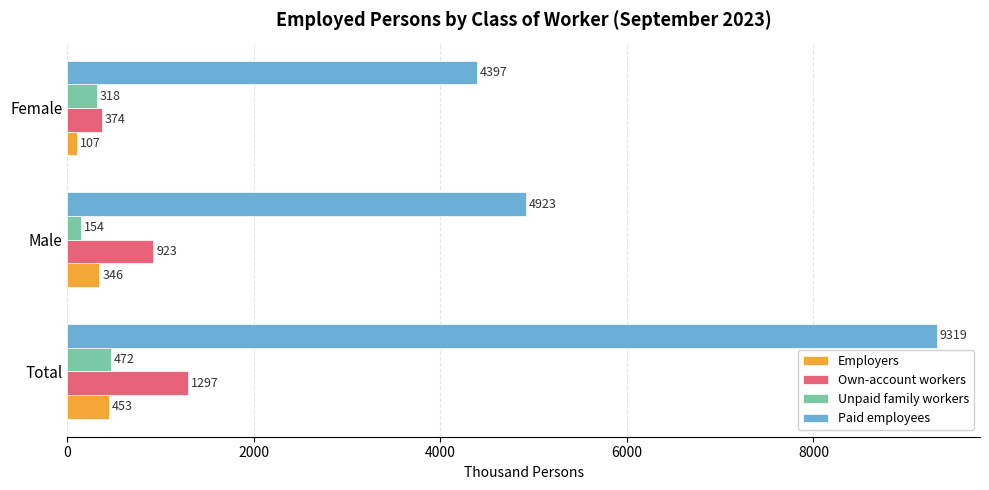

Which series has the largest total across all categories?

Paid employees